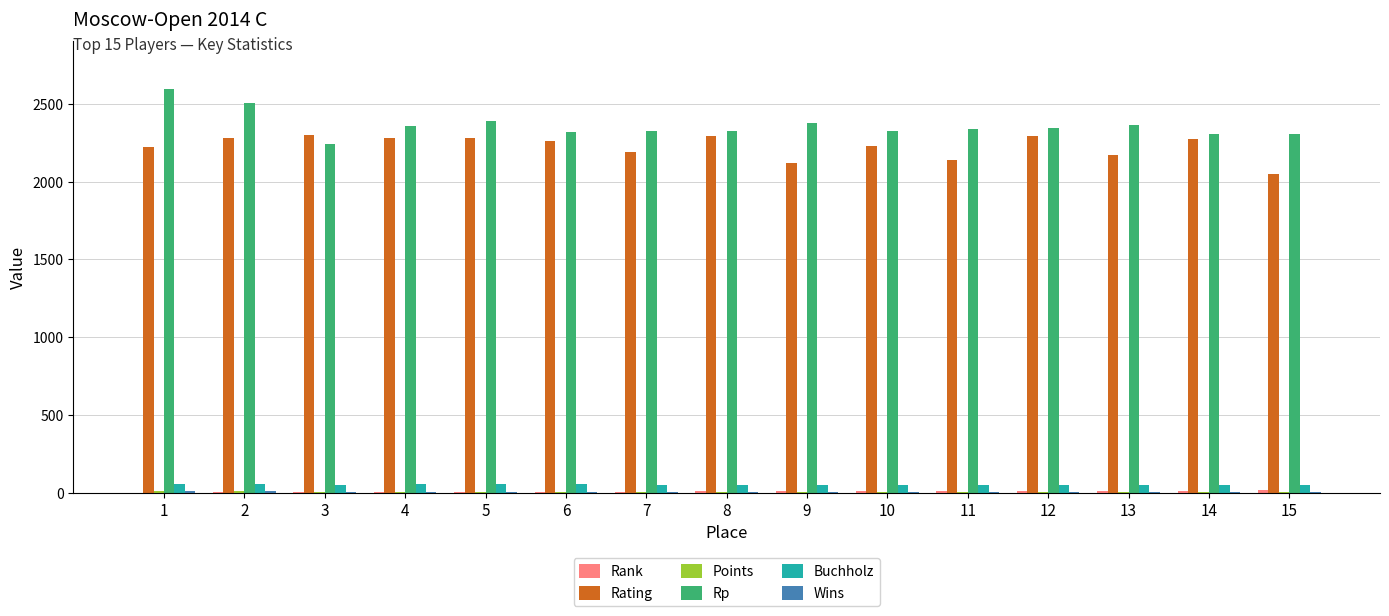

What is the greatest value displayed?

2592.0